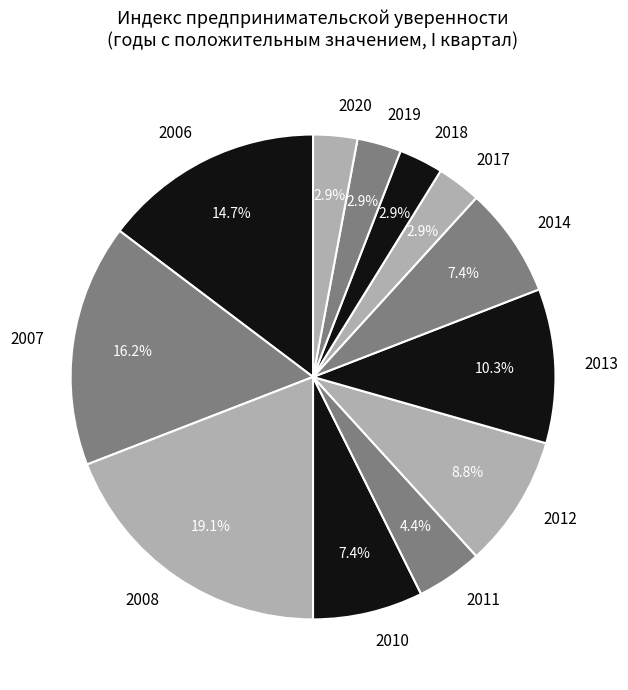

Approximately how many times larger is the value at 2008 compared to 2013?

1.9